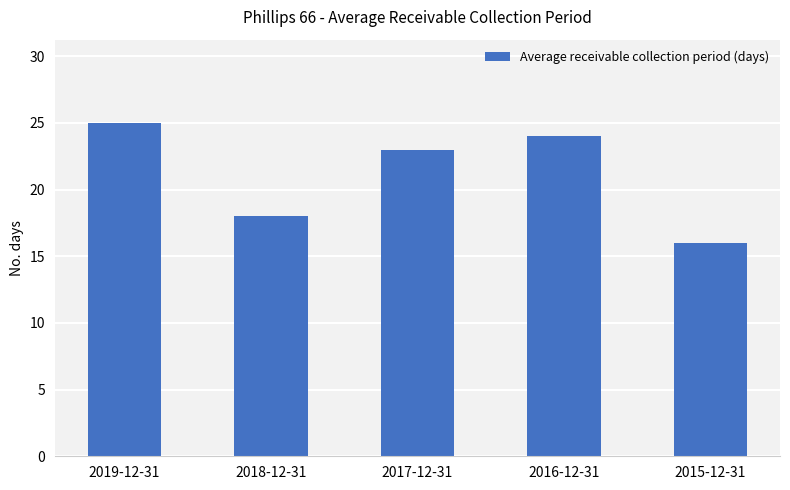

Is it true that the value at 2019-12-31 is 9?

False